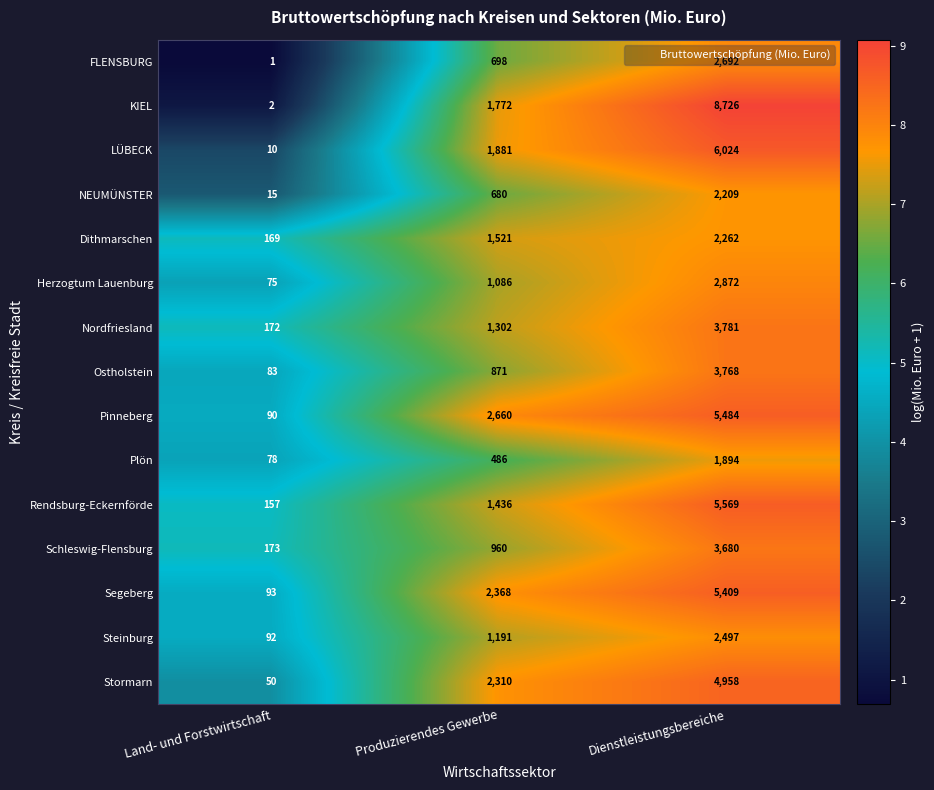

How many data points in FLENSBURG are less than 698?

1